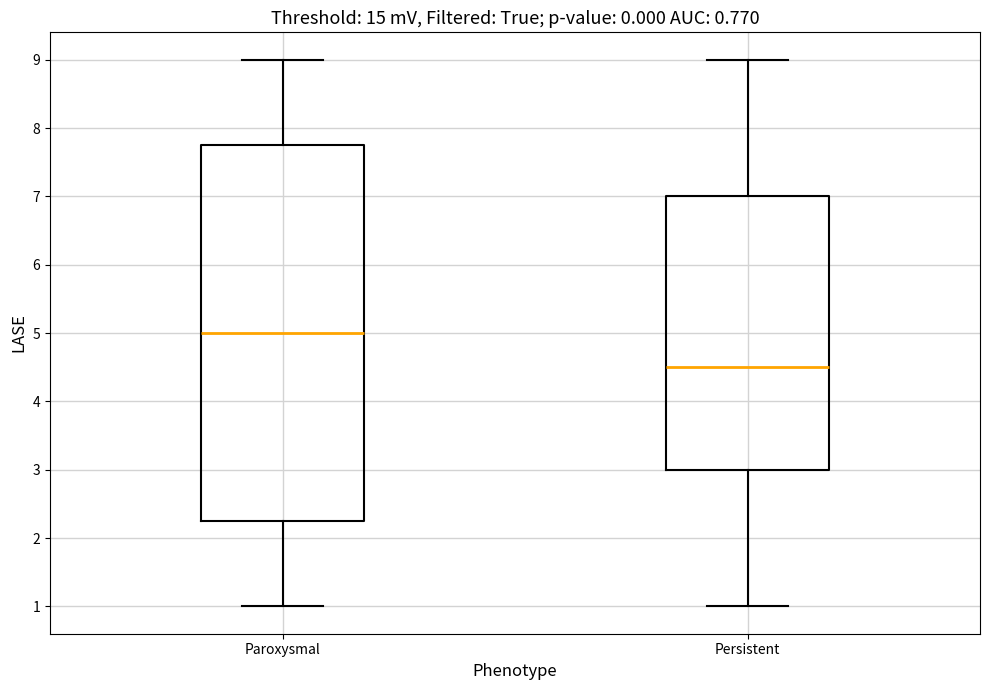

Which box is the tallest, from its lower edge to its upper edge?

Paroxysmal